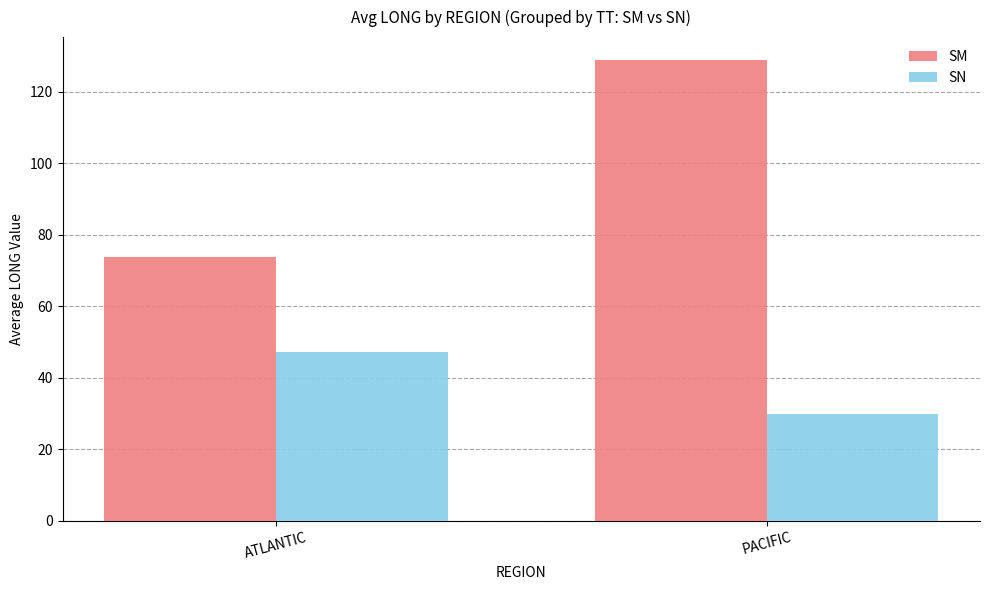

How many distinct data groups are displayed?

2